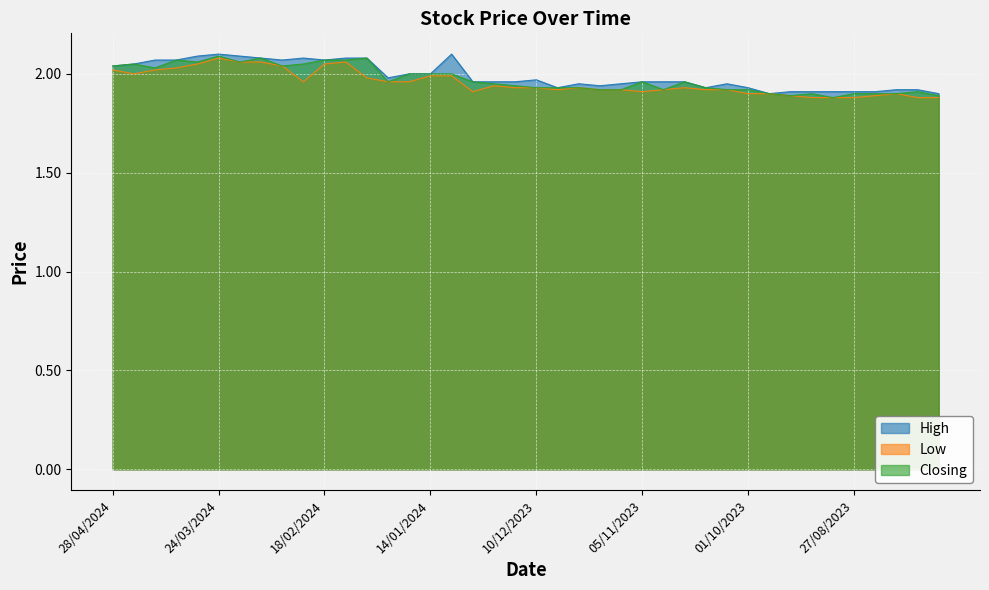

Reading left to right, list all the values displayed in this chart.

High: 2.0	2.0	2.1	2.1	2.1	2.1	2.1	2.1	2.1	2.1	2.1	2.1	2.1	2.0	2.0	2.0	2.1	2.0	2.0	2.0	2.0	1.9	1.9	1.9	1.9	2.0	2.0	2.0	1.9	1.9	1.9	1.9	1.9	1.9	1.9	1.9	1.9	1.9	1.9	1.9
Low: 2.0	2.0	2.0	2.0	2.0	2.1	2.1	2.1	2.0	2.0	2.0	2.1	2.0	2.0	2.0	2.0	2.0	1.9	1.9	1.9	1.9	1.9	1.9	1.9	1.9	1.9	1.9	1.9	1.9	1.9	1.9	1.9	1.9	1.9	1.9	1.9	1.9	1.9	1.9	1.9
Closing: 2.0	2.0	2.0	2.1	2.1	2.1	2.1	2.1	2.0	2.0	2.1	2.1	2.1	2.0	2.0	2.0	2.0	2.0	1.9	1.9	1.9	1.9	1.9	1.9	1.9	2.0	1.9	2.0	1.9	1.9	1.9	1.9	1.9	1.9	1.9	1.9	1.9	1.9	1.9	1.9